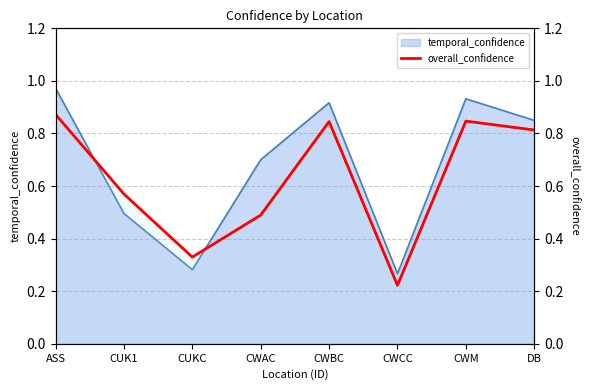

Reading left to right, transcribe all the data shown in this chart.

0.9	0.6	0.3	0.5	0.8	0.2	0.8	0.8